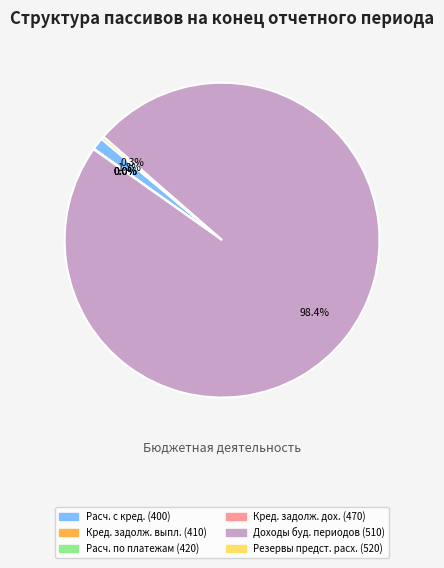

Between Расчеты с кредиторами (400) and Доходы будущих периодов (510), which is larger?

Доходы будущих периодов (510)